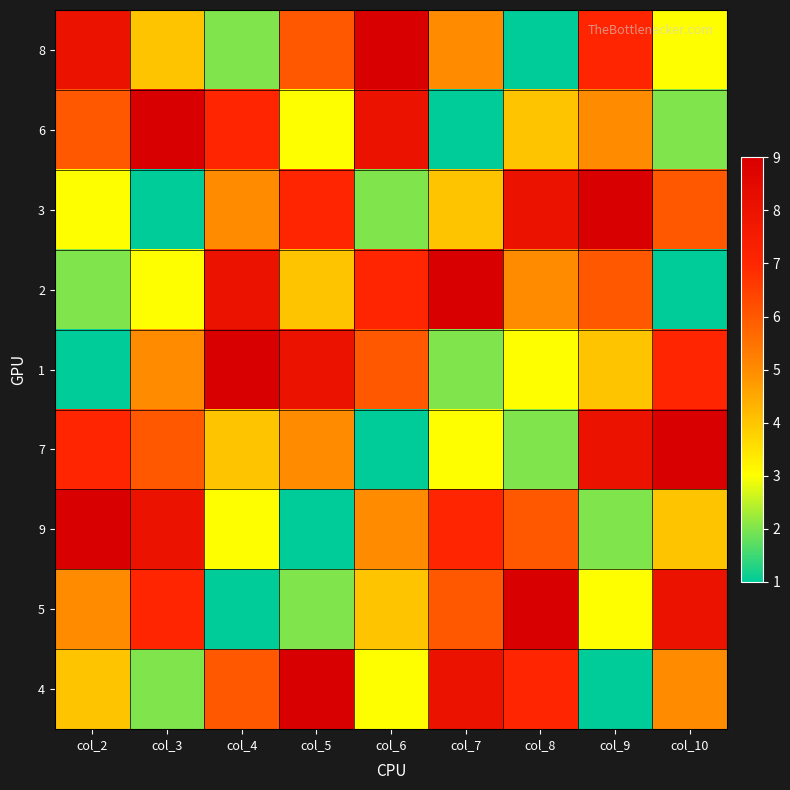

Rank the series at col_10 from highest to lowest value.

7, 5, 1, 3, 4, 9, 8, 6, 2